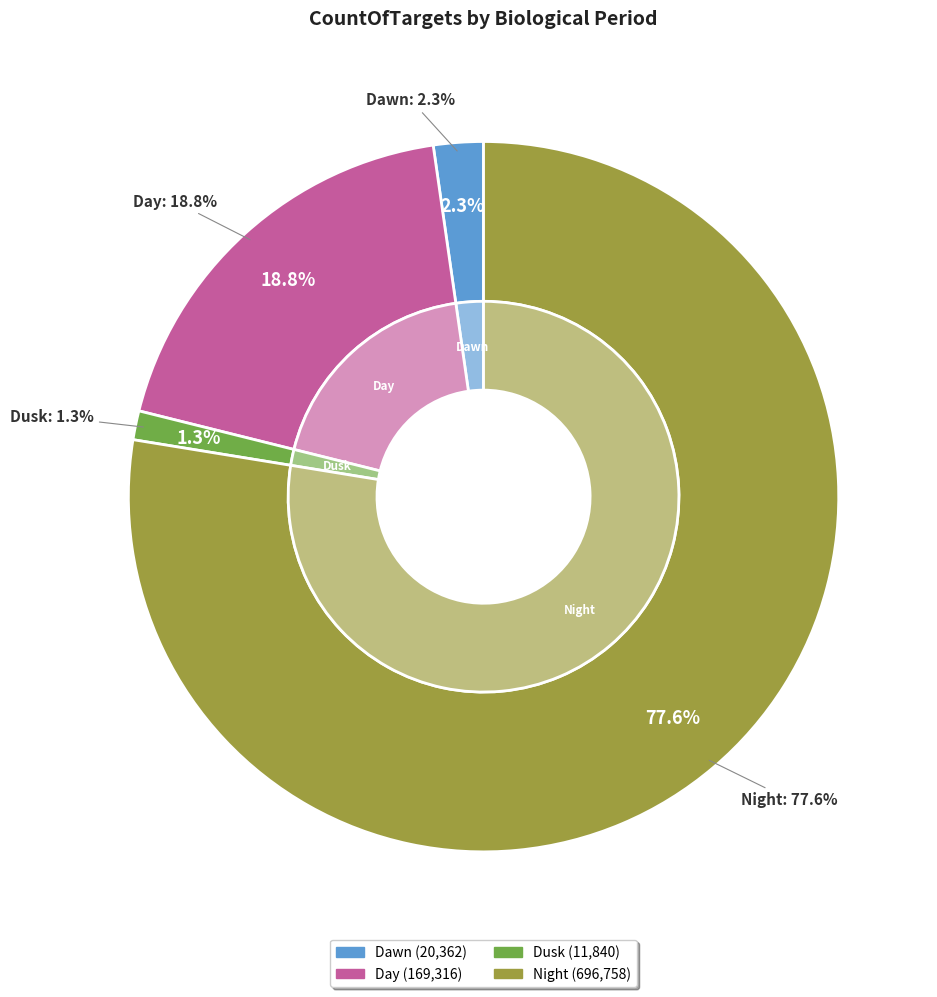

How many slices are in this pie chart?

4